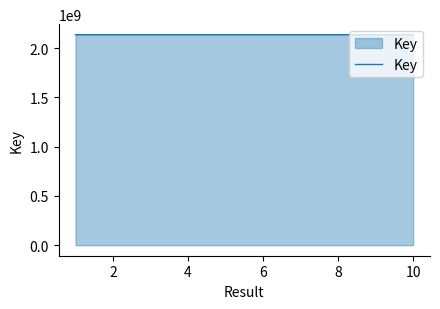

What is the maximum value shown in the chart?

2137719799